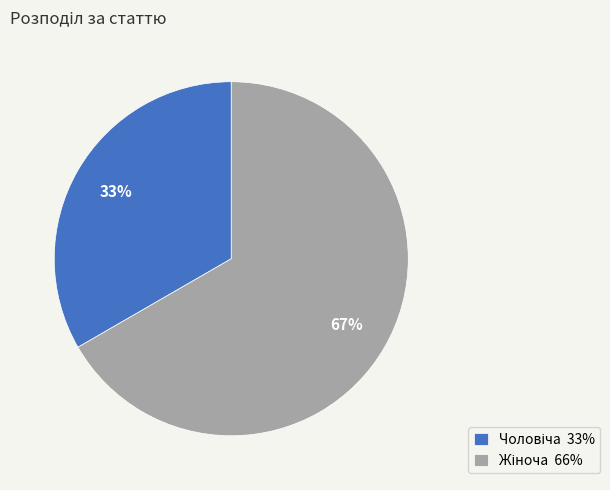

To the nearest percent, what is the average slice percentage?

50%